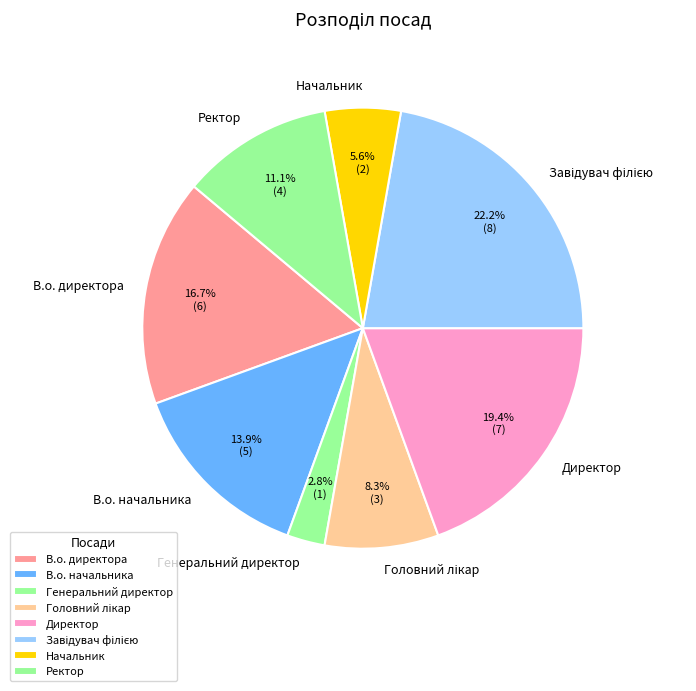

Which slice is the smallest?

Генеральний директор